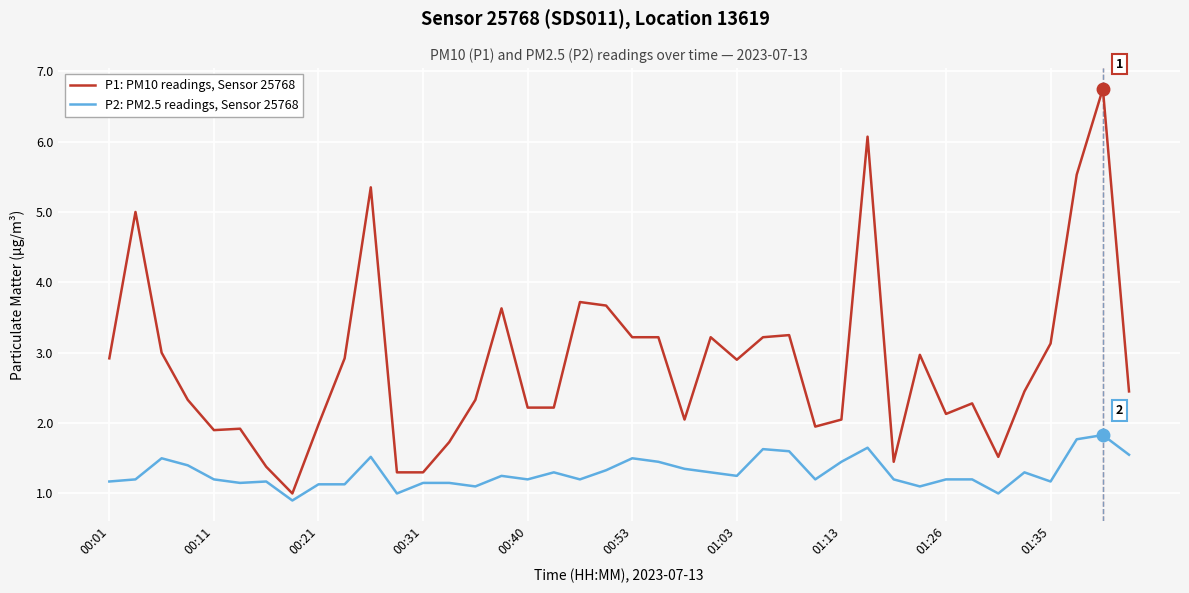

What is the smallest value displayed?

0.9